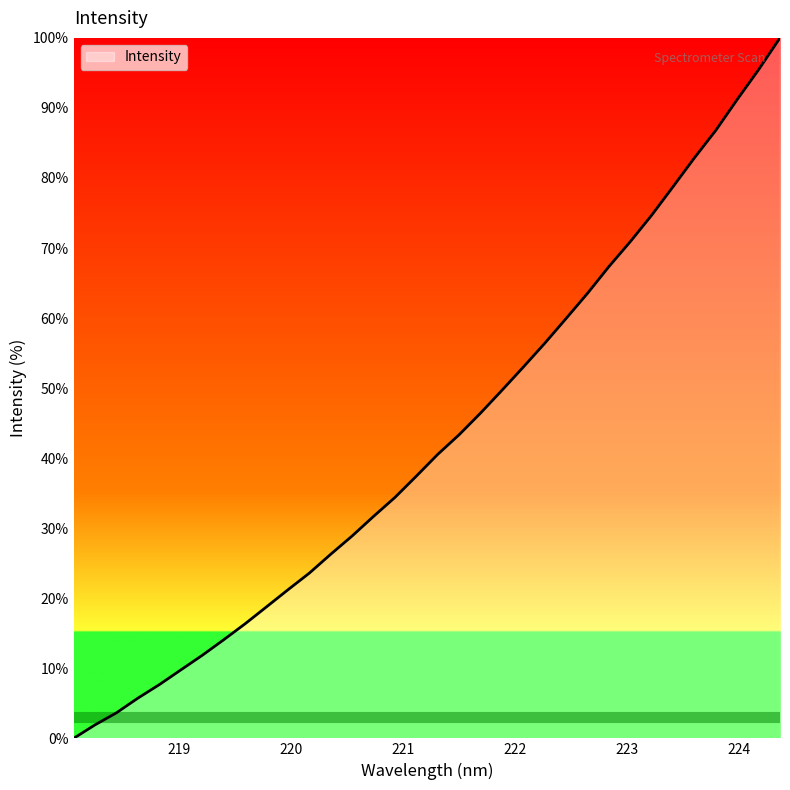

What is the greatest value displayed?

100.0